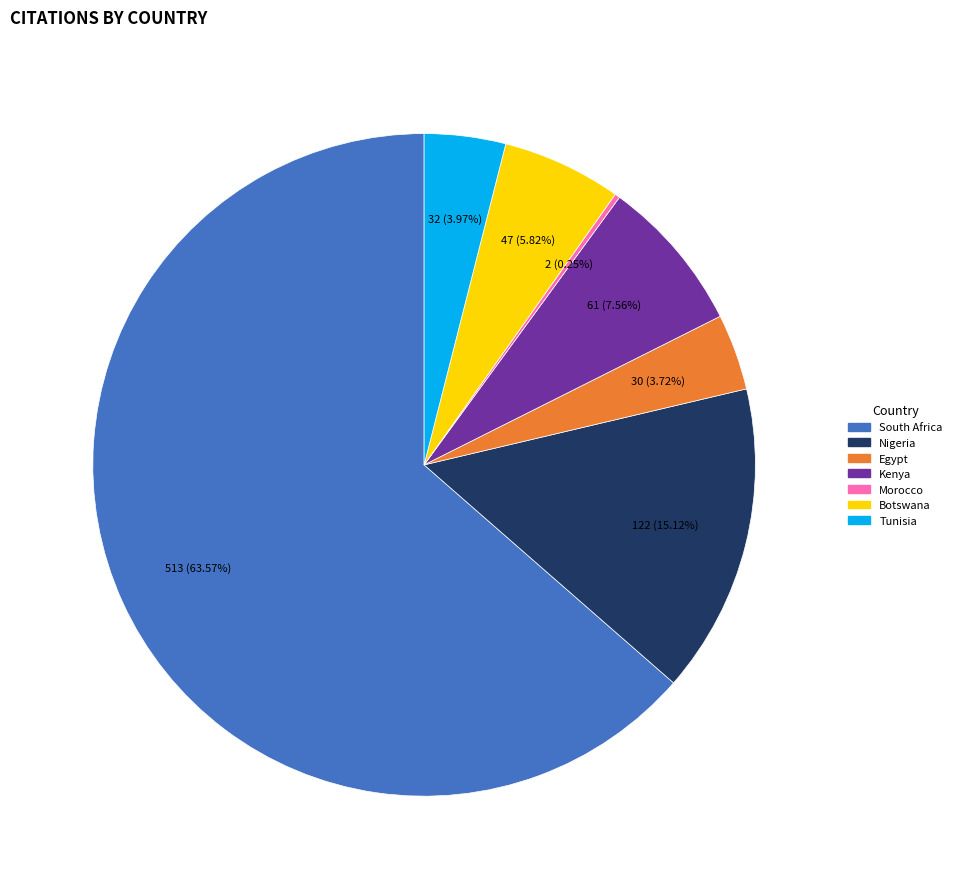

Approximately how many times larger is the value at Egypt compared to Tunisia?

0.9